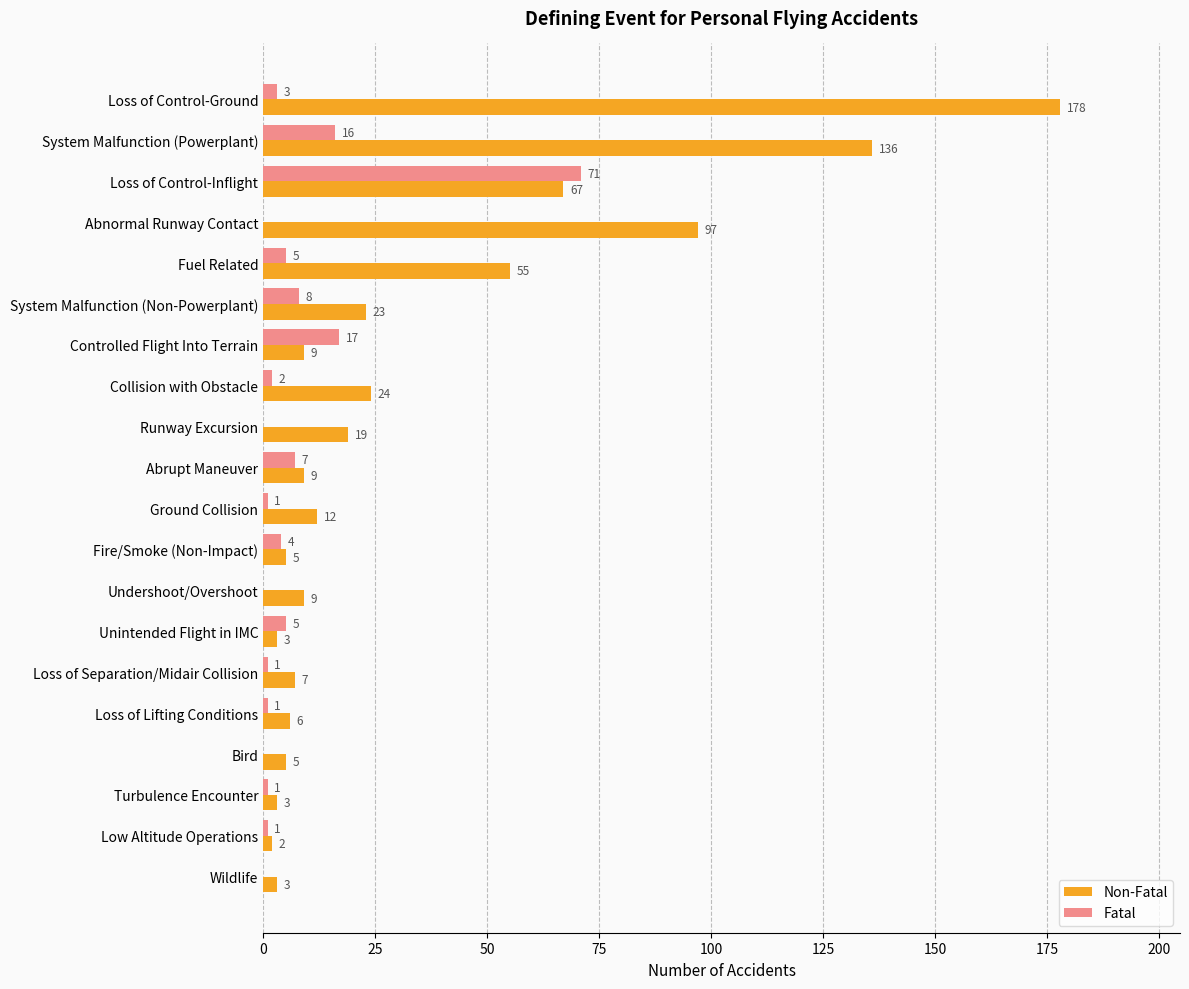

Which category has the highest value in the Non-Fatal series?

Loss of Control-Ground